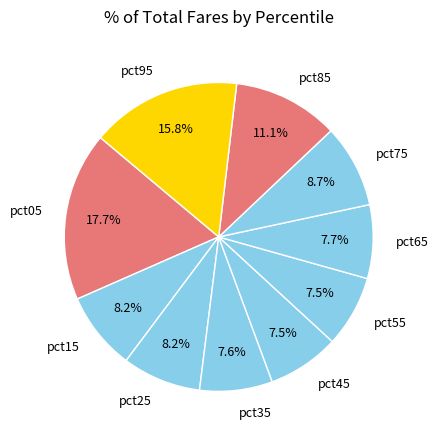

Is pct25 the majority of the pie?

No